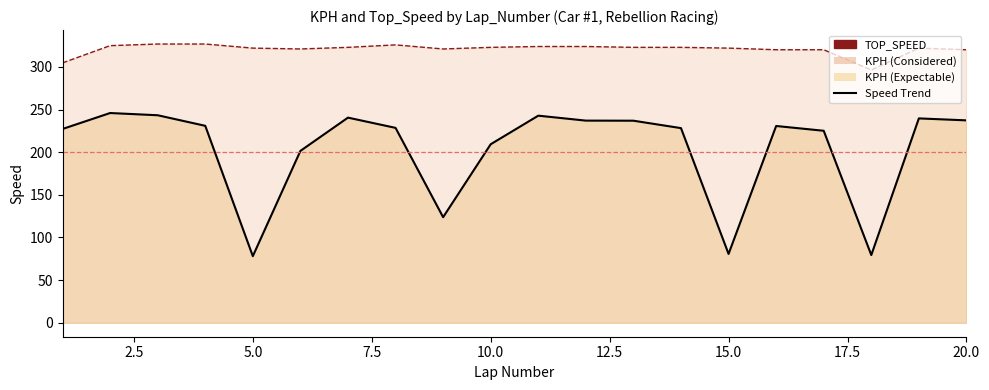

How many data points in KPH are less than 230?

10